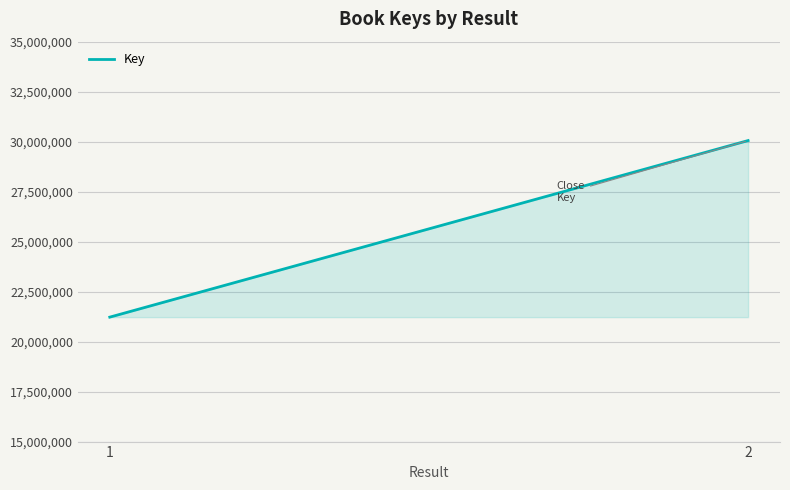

Approximately how many times larger is the value at 1 compared to 2?

0.7